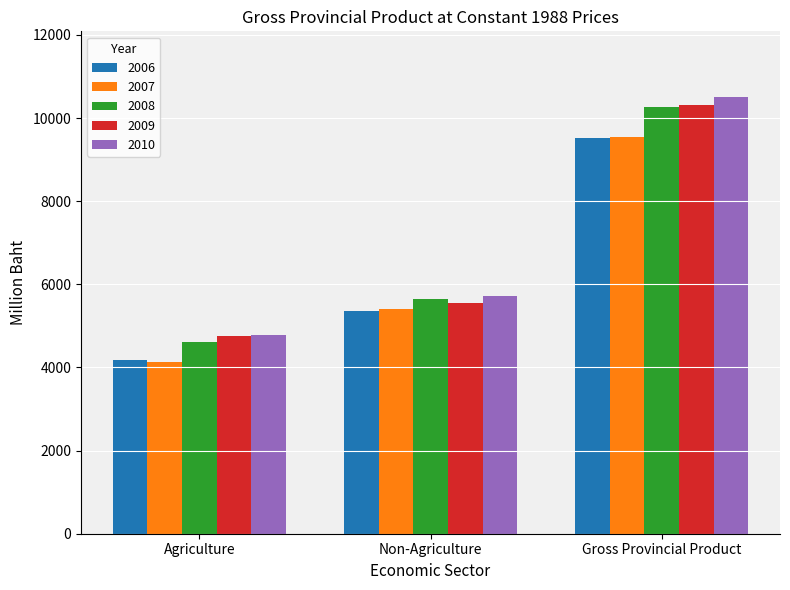

At which label is 2007 closest to 6838?

Non-Agriculture